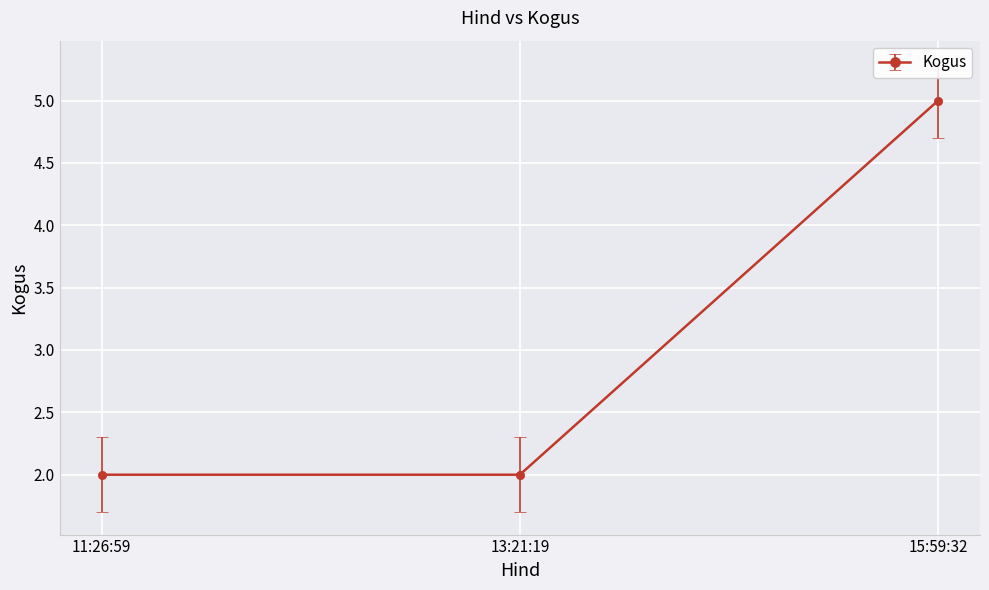

Reading left to right, list all the values displayed in this chart.

2	2	5